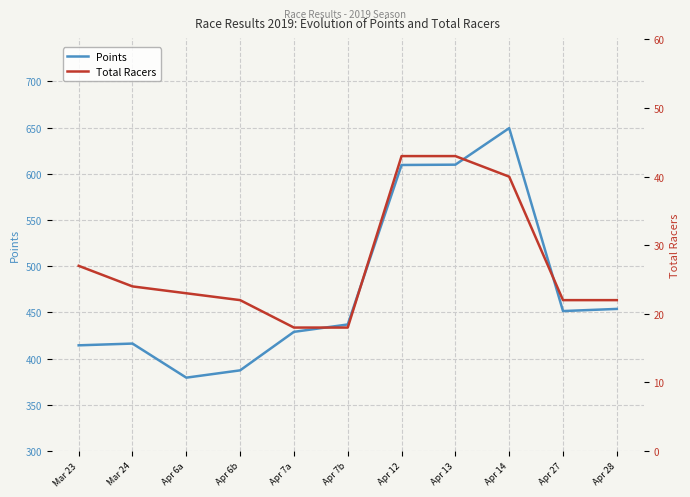

Rank the series by their maximum value, from highest to lowest.

Points, Total Racers